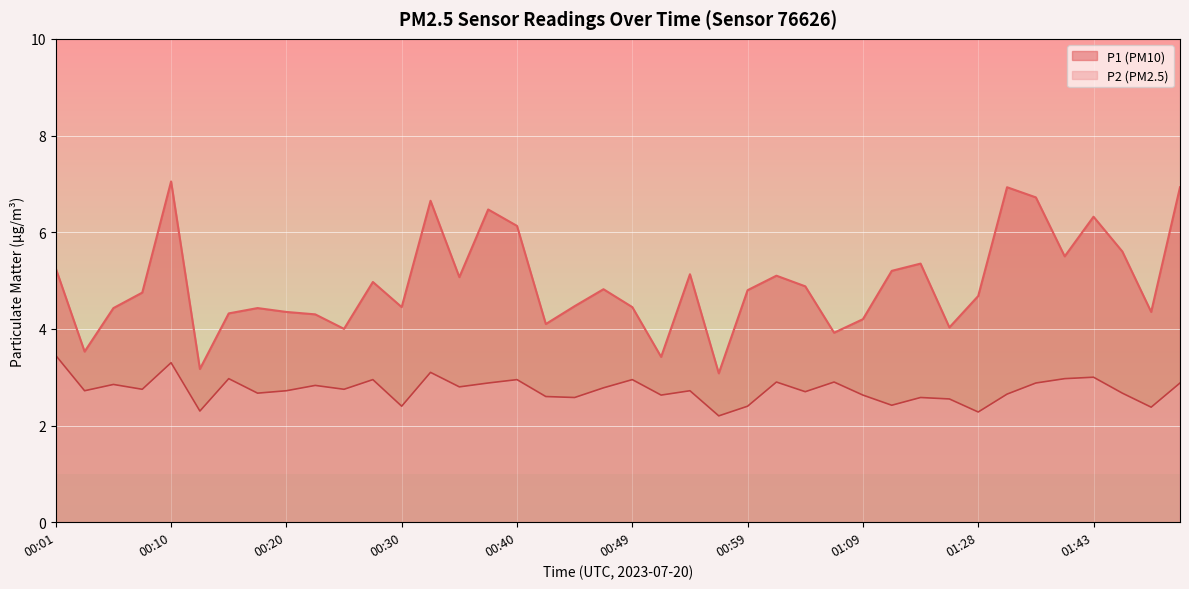

What is the difference between the P2 values at 00:18 and 01:50?

0.2